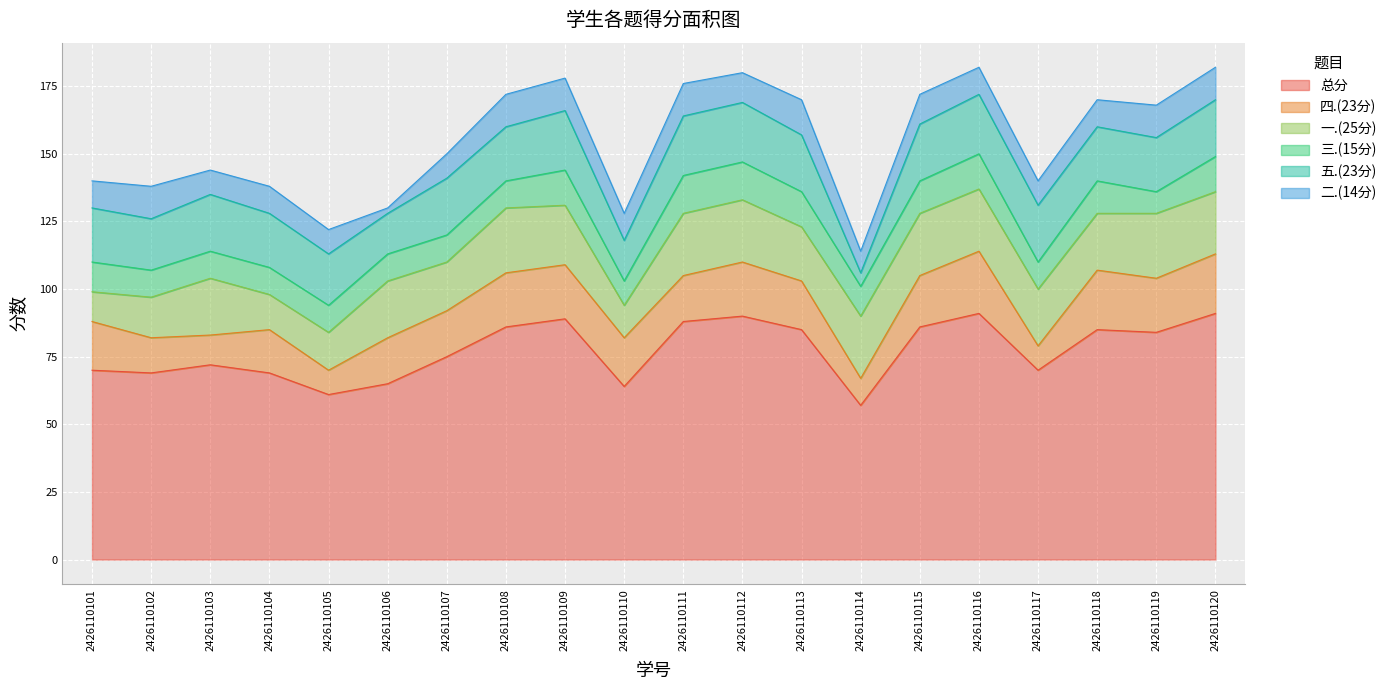

Where do 五.(23分) and 二.(14分) first cross each other?

2426110113 and 2426110114